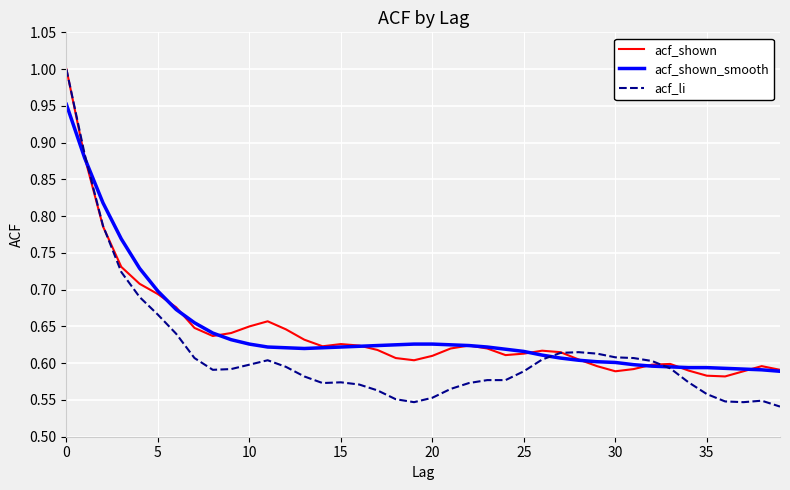

Which series has the widest spread of values?

acf_li